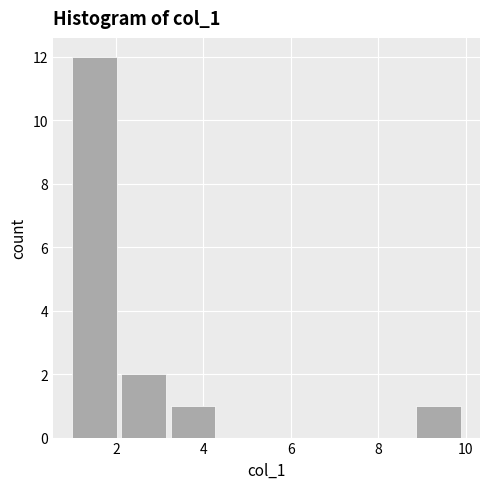

Over which range of the x-axis is the bar tallest?

1.0 to 2.2